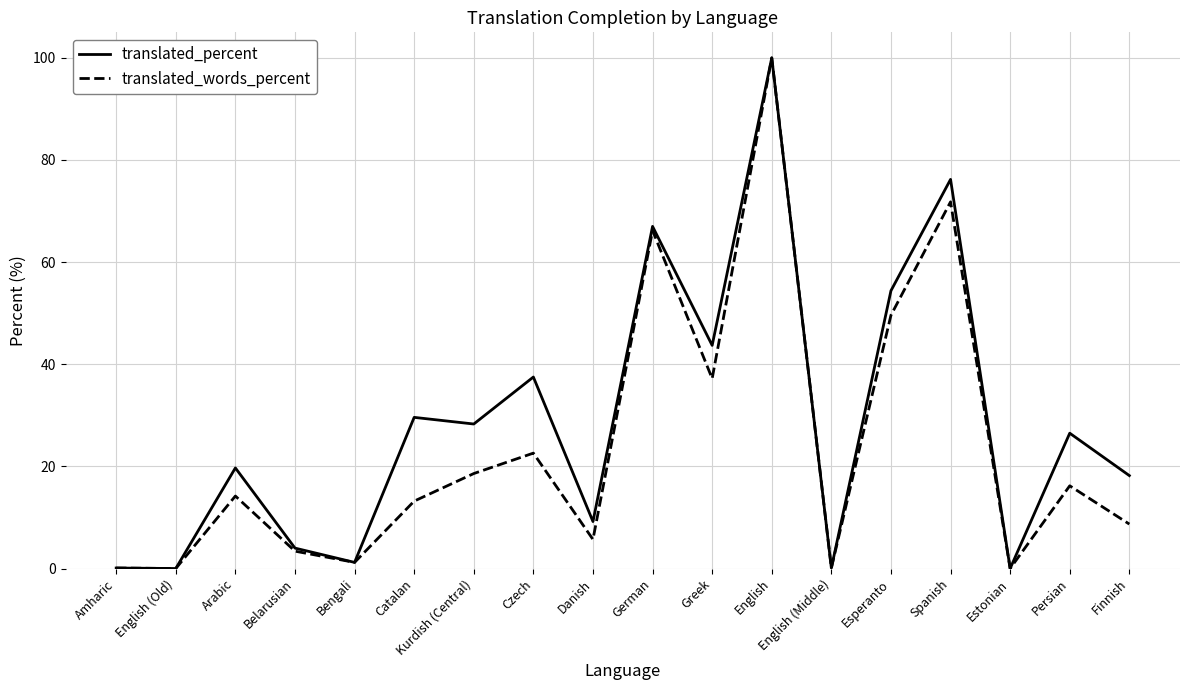

Count the number of data series in this chart.

2